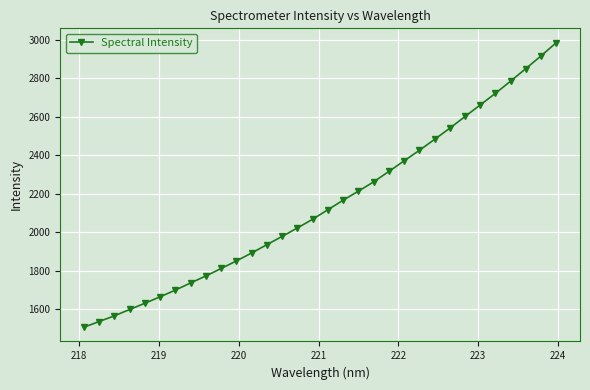

What is the greatest value displayed?

2985.2